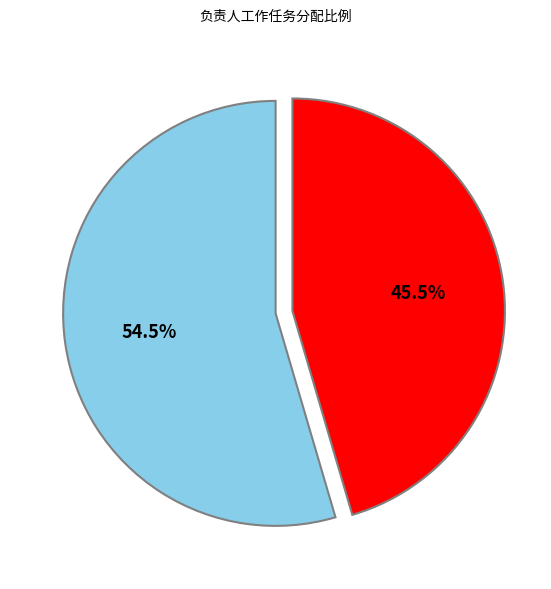

Is there a majority slice in this chart?

Yes